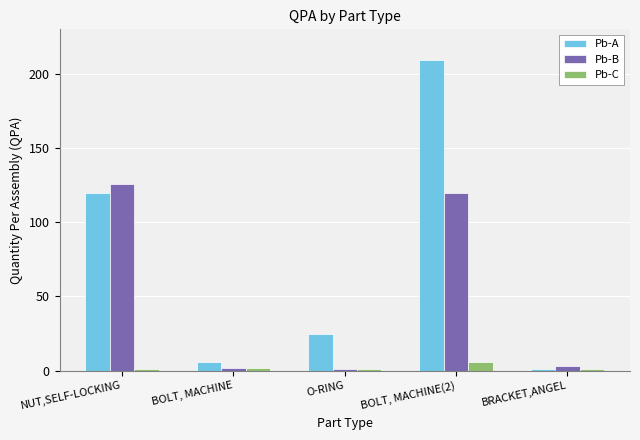

Which series changed the most between NUT,SELF-LOCKING and BRACKET,ANGEL?

Pb-B